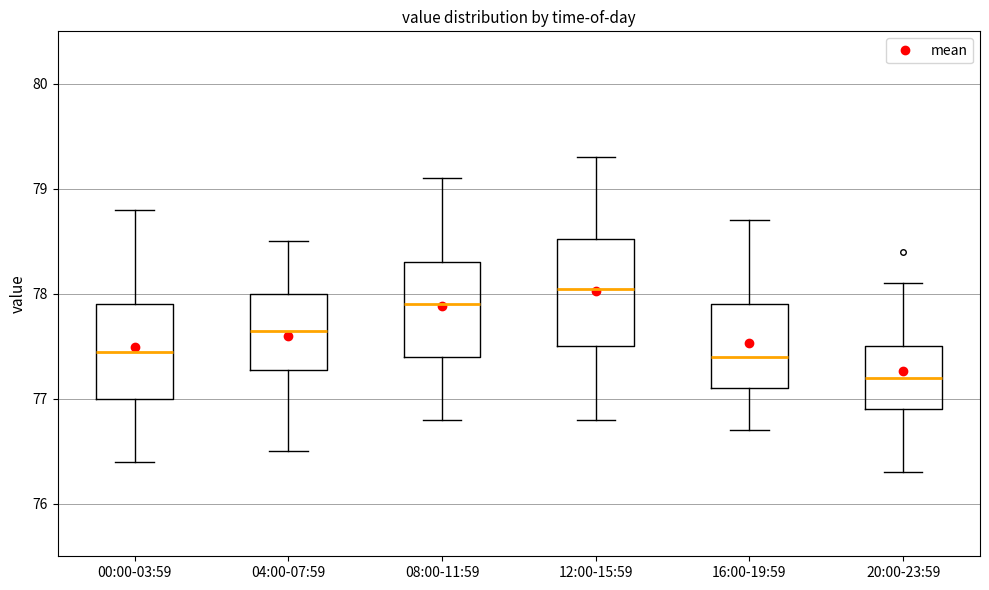

Reading left to right, read every box against the y-axis: the position of its median line, the range the box covers, and the ends of its whiskers. The values are not printed on the chart, so give them approximately, as read against the axis.

00:00-03:59: median 77.5, box 77.0 to 77.9, whiskers 76.4 to 78.8
04:00-07:59: median 77.7, box 77.3 to 78.0, whiskers 76.5 to 78.5
08:00-11:59: median 77.9, box 77.4 to 78.3, whiskers 76.8 to 79.1
12:00-15:59: median 78.1, box 77.5 to 78.5, whiskers 76.8 to 79.3
16:00-19:59: median 77.4, box 77.1 to 77.9, whiskers 76.7 to 78.7
20:00-23:59: median 77.2, box 76.9 to 77.5, whiskers 76.3 to 78.1